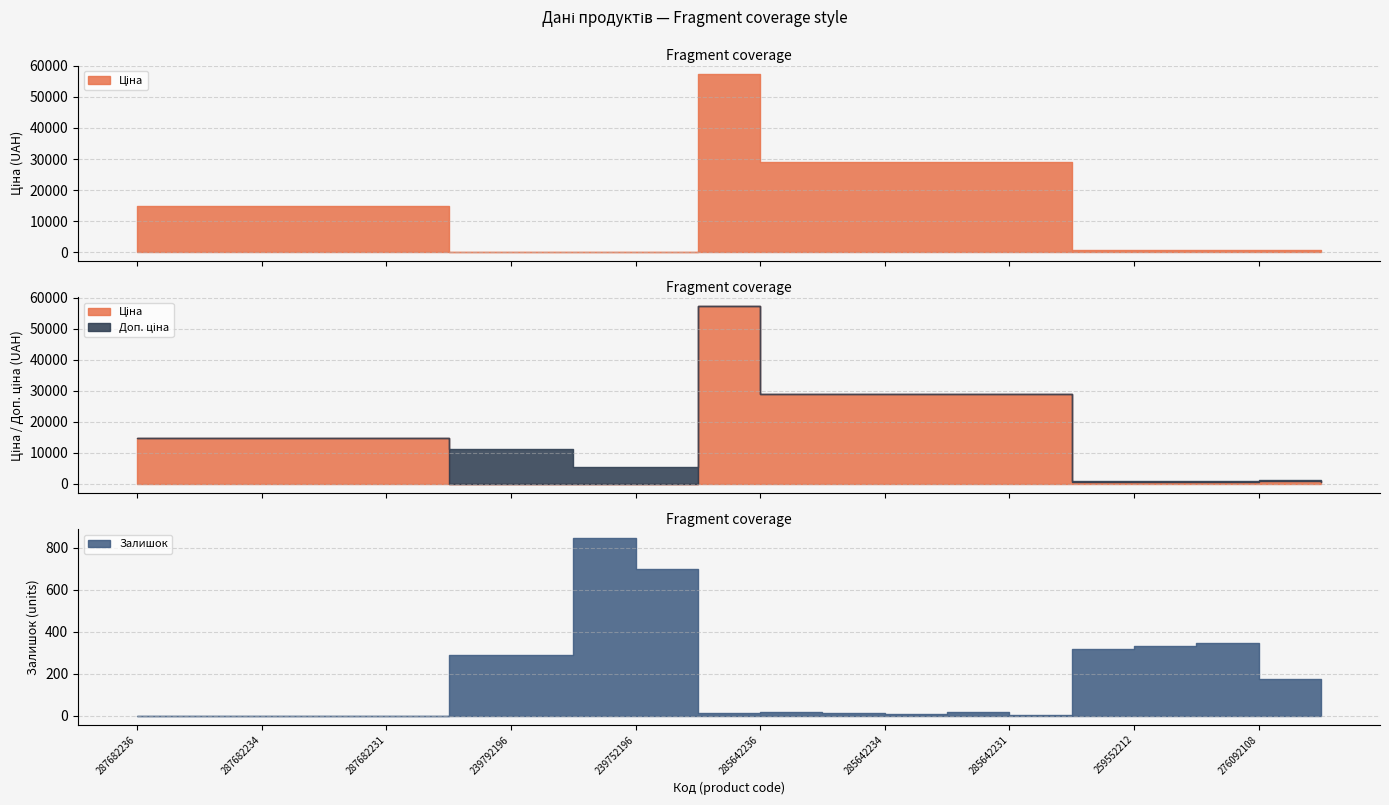

At how many categories does at least one series exceed 19511?

6